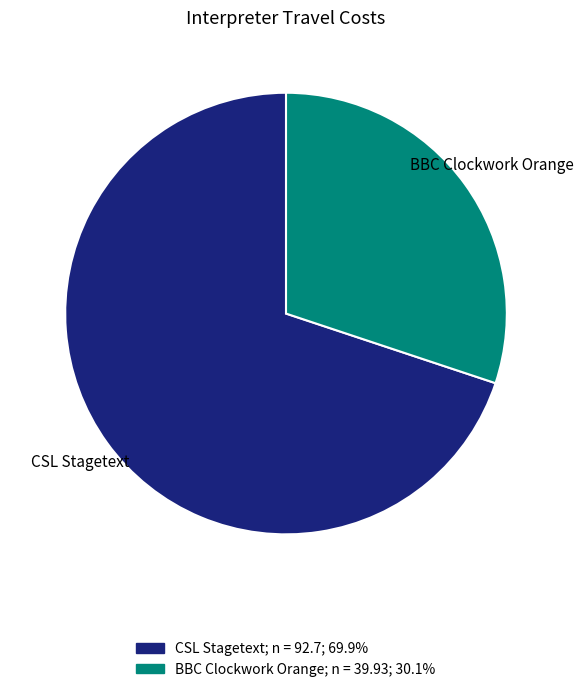

Which slice is the smallest?

BBC Clockwork Orange